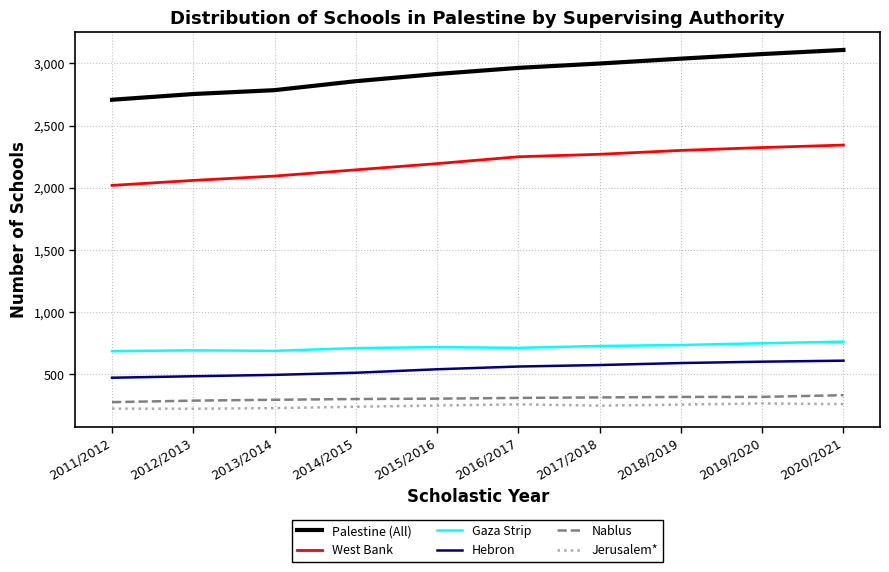

Is the value of Gaza Strip at 2020/2021 greater than the value of West Bank at 2020/2021?

No